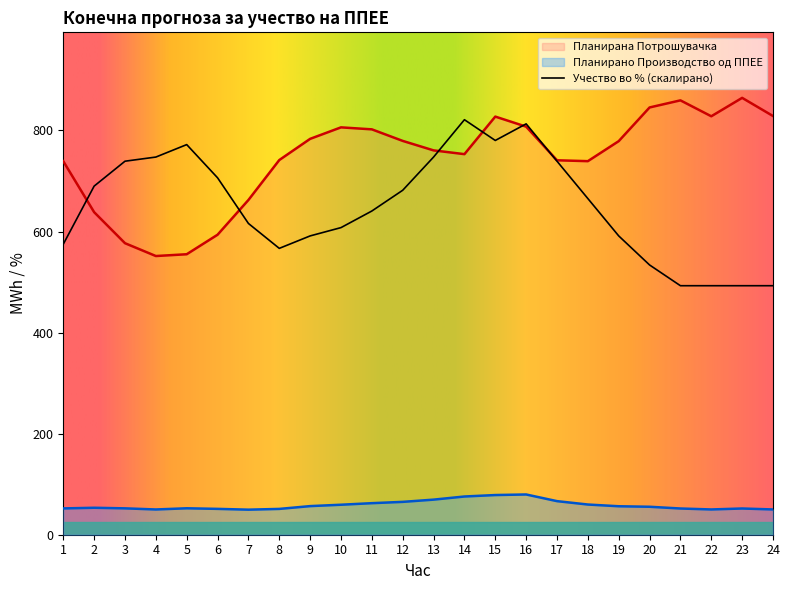

Reading right to left, extract all data points from this chart.

Планирано Производство од ППЕЕ: 24=50.0	23=51.9	22=50.0	21=51.9	20=55.3	19=56.3	18=59.8	17=66.5	16=79.7	15=78.5	14=75.6	13=69.4	12=65.0	11=62.4	10=59.3	9=56.6	8=51.1	7=49.6	6=51.2	5=52.3	4=50.0	3=52.2	2=53.4	1=52.1
Планирана Потрошувачка: 24=828.6	23=864.5	22=828.1	21=859.6	20=845.5	19=778.9	18=739.2	17=741.0	16=807.6	15=827.4	14=753.1	13=760.6	12=779.3	11=802.2	10=806.1	9=783.4	8=741.4	7=662.4	6=593.7	5=555.0	4=551.5	3=576.9	2=638.3	1=739.1